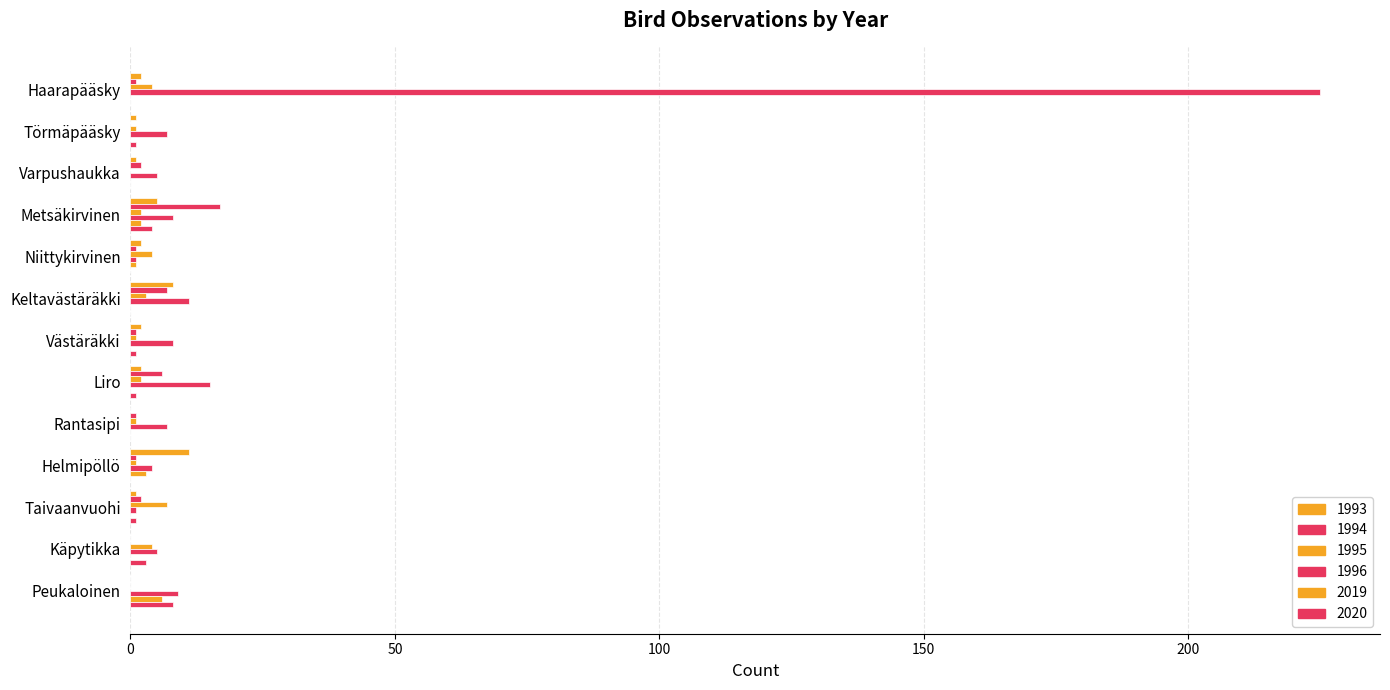

Count the number of data series in this chart.

6